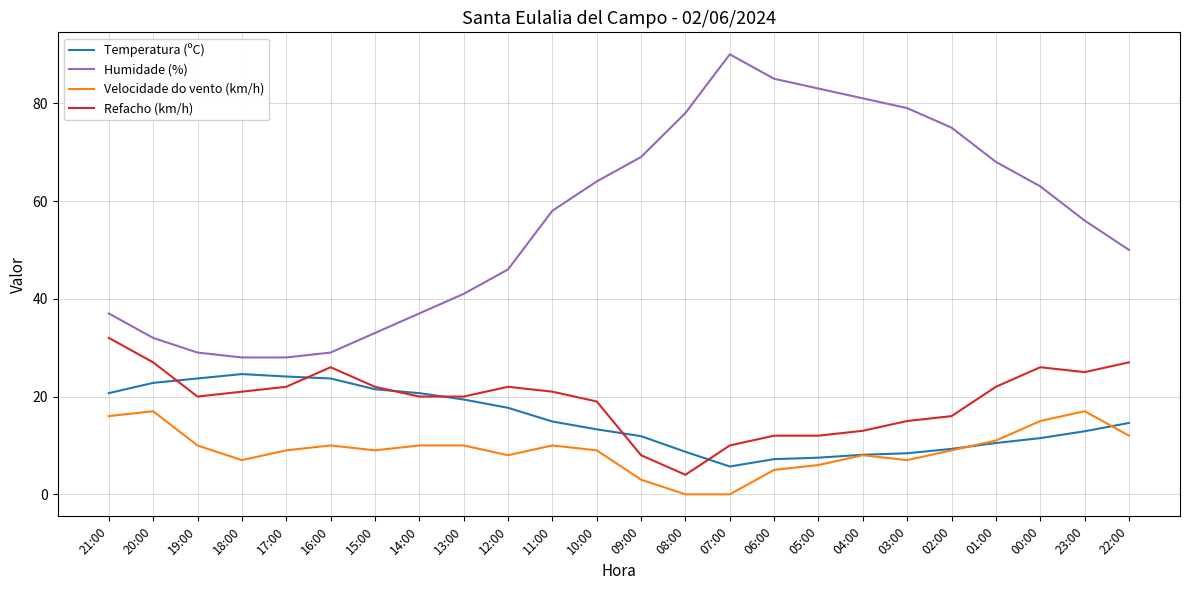

Is the value of Humidade (%) at 16:00 greater than the value of Velocidade do vento (km/h) at 17:00?

Yes